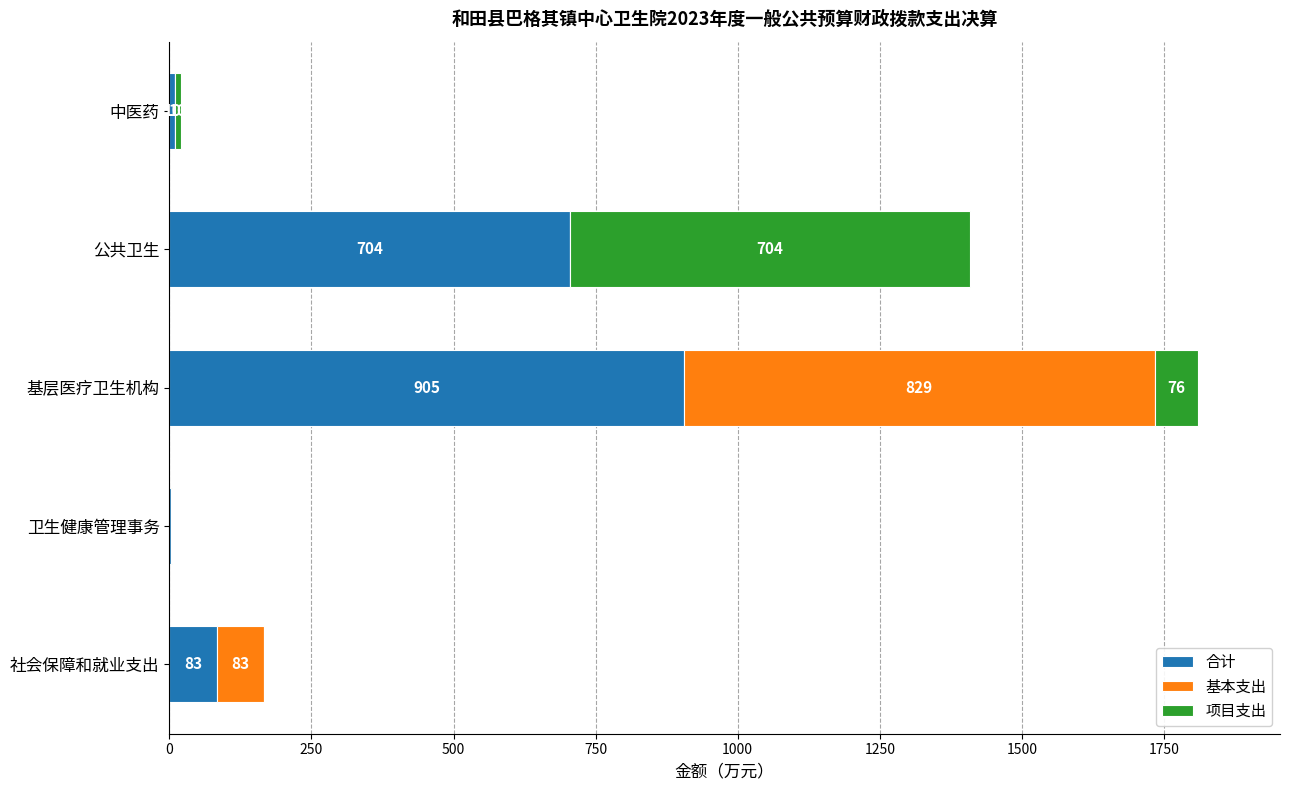

Where is 合计 nearest to the value 453?

公共卫生